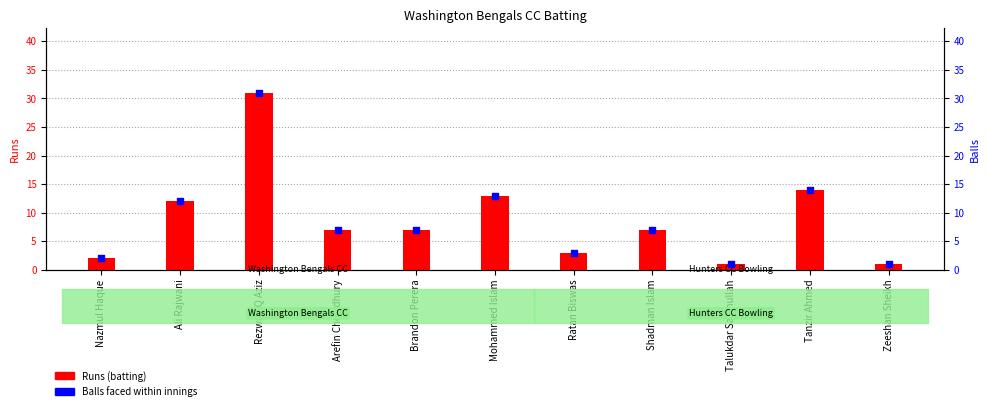

Which series contains the lowest Y value?

Runs (batting)